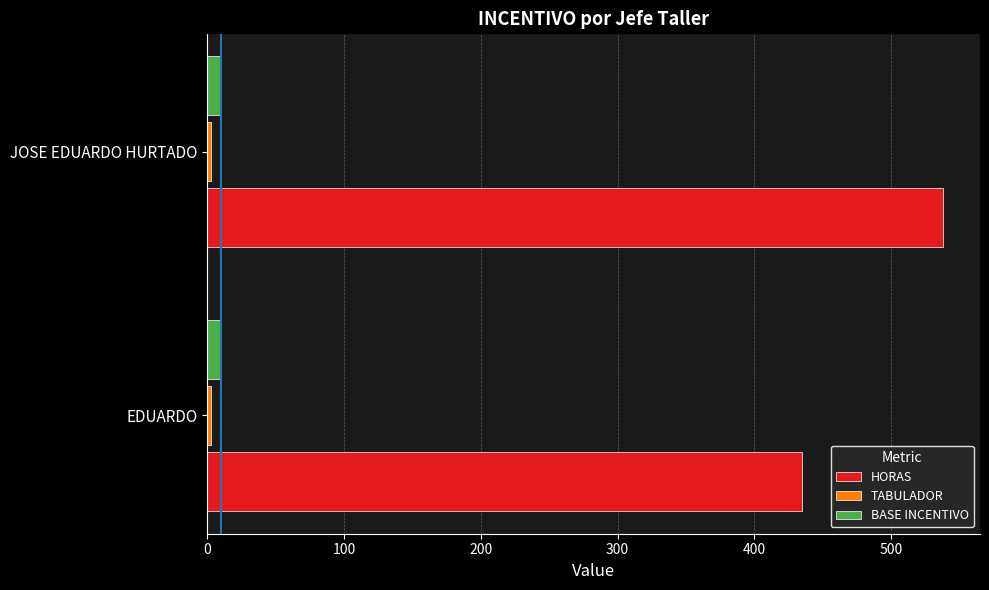

Which series has the largest range (max minus min)?

HORAS